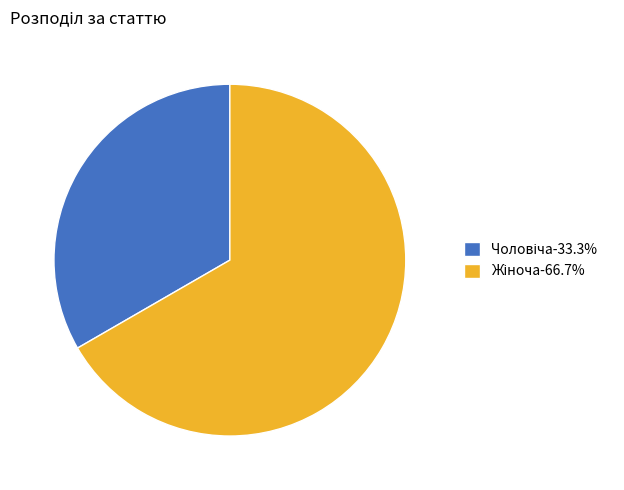

Is there a majority slice in this chart?

Yes